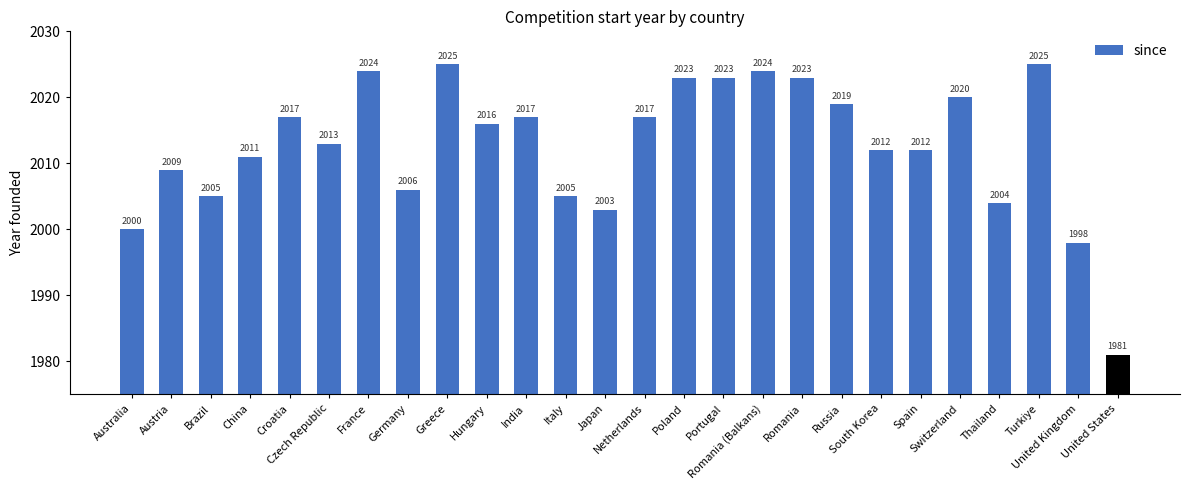

Reading left to right, list all the values displayed in this chart.

2000	2009	2005	2011	2017	2013	2024	2006	2025	2016	2017	2005	2003	2017	2023	2023	2024	2023	2019	2012	2012	2020	2004	2025	1998	1981